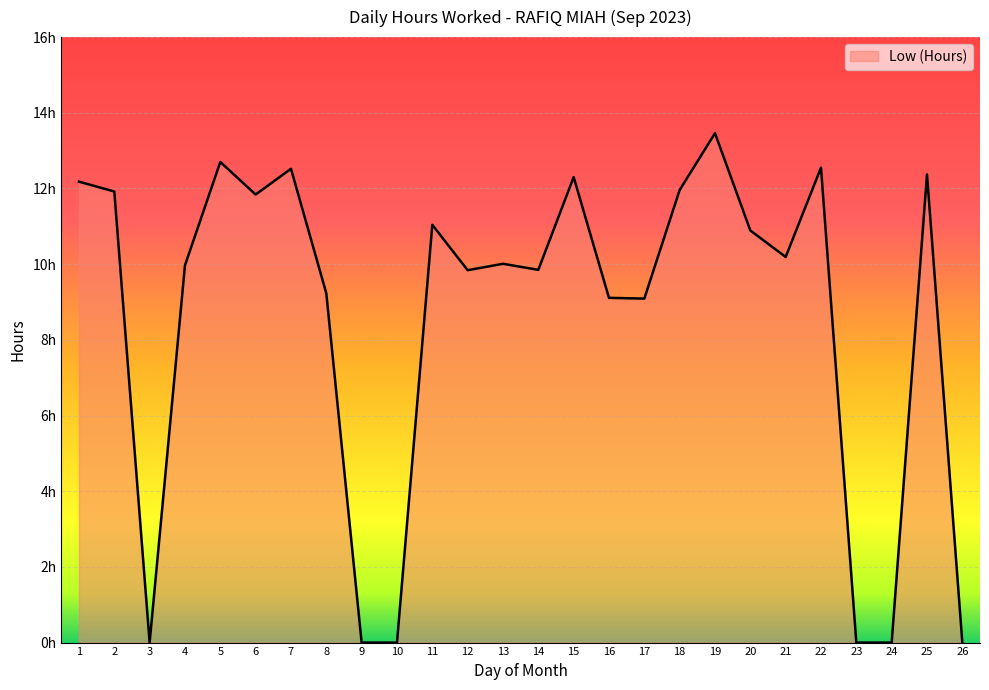

Approximately how many times larger is the value at 15 compared to 19?

0.9